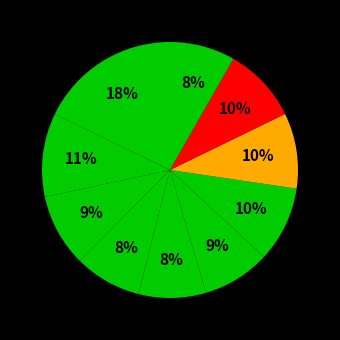

Rank the categories by value from highest to lowest.

pct05, pct15, pct75, pct65, pct85, pct25, pct55, pct45, pct35, pct95